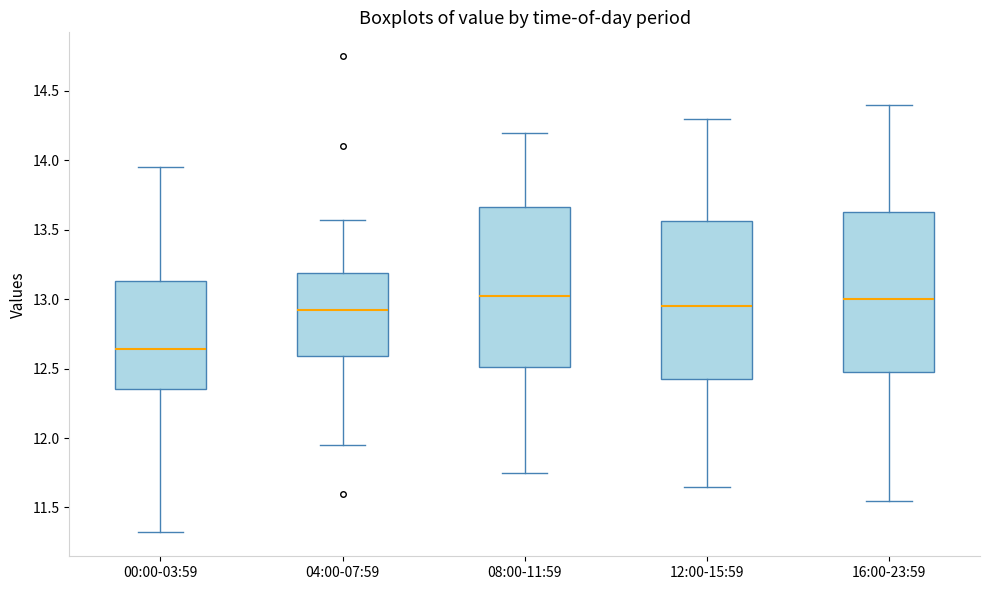

Reading left to right, read every box against the y-axis: the position of its median line, the range the box covers, and the ends of its whiskers. The values are not printed on the chart, so give them approximately, as read against the axis.

00:00-03:59: median 12.65, box 12.35 to 13.15, whiskers 11.30 to 13.95
04:00-07:59: median 12.95, box 12.60 to 13.20, whiskers 11.95 to 13.55
08:00-11:59: median 13.05, box 12.50 to 13.65, whiskers 11.75 to 14.20
12:00-15:59: median 12.95, box 12.45 to 13.55, whiskers 11.65 to 14.30
16:00-23:59: median 13.00, box 12.50 to 13.65, whiskers 11.55 to 14.40